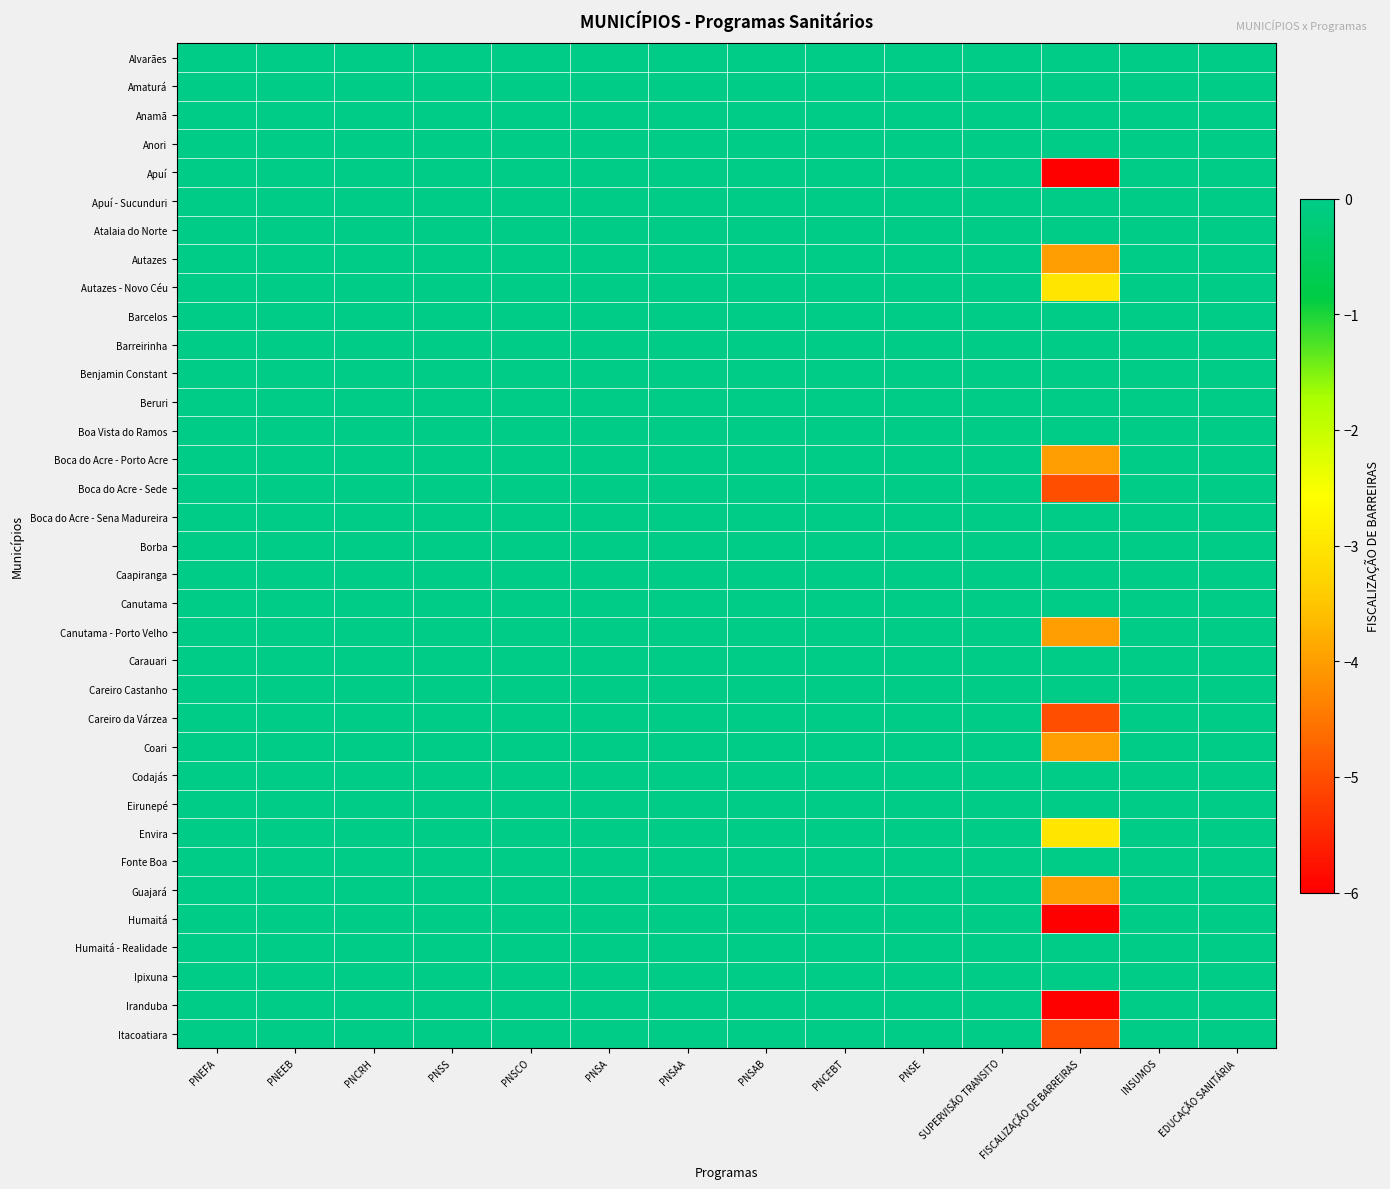

Reading right to left, list all the values displayed in this chart.

Alvarães: EDUCAÇÃO SANITÁRIA=0	INSUMOS=0	FISCALIZAÇÃO DE BARREIRAS=0	SUPERVISÃO TRANSITO=0	PNSE=0	PNCEBT=0	PNSAB=0	PNSAA=0	PNSA=0	PNSCO=0	PNSS=0	PNCRH=0	PNEEB=0	PNEFA=0
Amaturá: EDUCAÇÃO SANITÁRIA=0	INSUMOS=0	FISCALIZAÇÃO DE BARREIRAS=0	SUPERVISÃO TRANSITO=0	PNSE=0	PNCEBT=0	PNSAB=0	PNSAA=0	PNSA=0	PNSCO=0	PNSS=0	PNCRH=0	PNEEB=0	PNEFA=0
Anamã: EDUCAÇÃO SANITÁRIA=0	INSUMOS=0	FISCALIZAÇÃO DE BARREIRAS=0	SUPERVISÃO TRANSITO=0	PNSE=0	PNCEBT=0	PNSAB=0	PNSAA=0	PNSA=0	PNSCO=0	PNSS=0	PNCRH=0	PNEEB=0	PNEFA=0
Anori: EDUCAÇÃO SANITÁRIA=0	INSUMOS=0	FISCALIZAÇÃO DE BARREIRAS=0	SUPERVISÃO TRANSITO=0	PNSE=0	PNCEBT=0	PNSAB=0	PNSAA=0	PNSA=0	PNSCO=0	PNSS=0	PNCRH=0	PNEEB=0	PNEFA=0
Apuí: EDUCAÇÃO SANITÁRIA=0	INSUMOS=0	FISCALIZAÇÃO DE BARREIRAS=-6	SUPERVISÃO TRANSITO=0	PNSE=0	PNCEBT=0	PNSAB=0	PNSAA=0	PNSA=0	PNSCO=0	PNSS=0	PNCRH=0	PNEEB=0	PNEFA=0
Apuí - Sucunduri: EDUCAÇÃO SANITÁRIA=0	INSUMOS=0	FISCALIZAÇÃO DE BARREIRAS=0	SUPERVISÃO TRANSITO=0	PNSE=0	PNCEBT=0	PNSAB=0	PNSAA=0	PNSA=0	PNSCO=0	PNSS=0	PNCRH=0	PNEEB=0	PNEFA=0
Atalaia do Norte: EDUCAÇÃO SANITÁRIA=0	INSUMOS=0	FISCALIZAÇÃO DE BARREIRAS=0	SUPERVISÃO TRANSITO=0	PNSE=0	PNCEBT=0	PNSAB=0	PNSAA=0	PNSA=0	PNSCO=0	PNSS=0	PNCRH=0	PNEEB=0	PNEFA=0
Autazes: EDUCAÇÃO SANITÁRIA=0	INSUMOS=0	FISCALIZAÇÃO DE BARREIRAS=-4	SUPERVISÃO TRANSITO=0	PNSE=0	PNCEBT=0	PNSAB=0	PNSAA=0	PNSA=0	PNSCO=0	PNSS=0	PNCRH=0	PNEEB=0	PNEFA=0
Autazes - Novo Céu: EDUCAÇÃO SANITÁRIA=0	INSUMOS=0	FISCALIZAÇÃO DE BARREIRAS=-3	SUPERVISÃO TRANSITO=0	PNSE=0	PNCEBT=0	PNSAB=0	PNSAA=0	PNSA=0	PNSCO=0	PNSS=0	PNCRH=0	PNEEB=0	PNEFA=0
Barcelos: EDUCAÇÃO SANITÁRIA=0	INSUMOS=0	FISCALIZAÇÃO DE BARREIRAS=0	SUPERVISÃO TRANSITO=0	PNSE=0	PNCEBT=0	PNSAB=0	PNSAA=0	PNSA=0	PNSCO=0	PNSS=0	PNCRH=0	PNEEB=0	PNEFA=0
Barreirinha: EDUCAÇÃO SANITÁRIA=0	INSUMOS=0	FISCALIZAÇÃO DE BARREIRAS=0	SUPERVISÃO TRANSITO=0	PNSE=0	PNCEBT=0	PNSAB=0	PNSAA=0	PNSA=0	PNSCO=0	PNSS=0	PNCRH=0	PNEEB=0	PNEFA=0
Benjamin Constant: EDUCAÇÃO SANITÁRIA=0	INSUMOS=0	FISCALIZAÇÃO DE BARREIRAS=0	SUPERVISÃO TRANSITO=0	PNSE=0	PNCEBT=0	PNSAB=0	PNSAA=0	PNSA=0	PNSCO=0	PNSS=0	PNCRH=0	PNEEB=0	PNEFA=0
Beruri: EDUCAÇÃO SANITÁRIA=0	INSUMOS=0	FISCALIZAÇÃO DE BARREIRAS=0	SUPERVISÃO TRANSITO=0	PNSE=0	PNCEBT=0	PNSAB=0	PNSAA=0	PNSA=0	PNSCO=0	PNSS=0	PNCRH=0	PNEEB=0	PNEFA=0
Boa Vista do Ramos: EDUCAÇÃO SANITÁRIA=0	INSUMOS=0	FISCALIZAÇÃO DE BARREIRAS=0	SUPERVISÃO TRANSITO=0	PNSE=0	PNCEBT=0	PNSAB=0	PNSAA=0	PNSA=0	PNSCO=0	PNSS=0	PNCRH=0	PNEEB=0	PNEFA=0
Boca do Acre - Porto Acre: EDUCAÇÃO SANITÁRIA=0	INSUMOS=0	FISCALIZAÇÃO DE BARREIRAS=-4	SUPERVISÃO TRANSITO=0	PNSE=0	PNCEBT=0	PNSAB=0	PNSAA=0	PNSA=0	PNSCO=0	PNSS=0	PNCRH=0	PNEEB=0	PNEFA=0
Boca do Acre - Sede: EDUCAÇÃO SANITÁRIA=0	INSUMOS=0	FISCALIZAÇÃO DE BARREIRAS=-5	SUPERVISÃO TRANSITO=0	PNSE=0	PNCEBT=0	PNSAB=0	PNSAA=0	PNSA=0	PNSCO=0	PNSS=0	PNCRH=0	PNEEB=0	PNEFA=0
Boca do Acre - Sena Madureira: EDUCAÇÃO SANITÁRIA=0	INSUMOS=0	FISCALIZAÇÃO DE BARREIRAS=0	SUPERVISÃO TRANSITO=0	PNSE=0	PNCEBT=0	PNSAB=0	PNSAA=0	PNSA=0	PNSCO=0	PNSS=0	PNCRH=0	PNEEB=0	PNEFA=0
Borba: EDUCAÇÃO SANITÁRIA=0	INSUMOS=0	FISCALIZAÇÃO DE BARREIRAS=0	SUPERVISÃO TRANSITO=0	PNSE=0	PNCEBT=0	PNSAB=0	PNSAA=0	PNSA=0	PNSCO=0	PNSS=0	PNCRH=0	PNEEB=0	PNEFA=0
Caapiranga: EDUCAÇÃO SANITÁRIA=0	INSUMOS=0	FISCALIZAÇÃO DE BARREIRAS=0	SUPERVISÃO TRANSITO=0	PNSE=0	PNCEBT=0	PNSAB=0	PNSAA=0	PNSA=0	PNSCO=0	PNSS=0	PNCRH=0	PNEEB=0	PNEFA=0
Canutama: EDUCAÇÃO SANITÁRIA=0	INSUMOS=0	FISCALIZAÇÃO DE BARREIRAS=0	SUPERVISÃO TRANSITO=0	PNSE=0	PNCEBT=0	PNSAB=0	PNSAA=0	PNSA=0	PNSCO=0	PNSS=0	PNCRH=0	PNEEB=0	PNEFA=0
Canutama - Porto Velho: EDUCAÇÃO SANITÁRIA=0	INSUMOS=0	FISCALIZAÇÃO DE BARREIRAS=-4	SUPERVISÃO TRANSITO=0	PNSE=0	PNCEBT=0	PNSAB=0	PNSAA=0	PNSA=0	PNSCO=0	PNSS=0	PNCRH=0	PNEEB=0	PNEFA=0
Carauari: EDUCAÇÃO SANITÁRIA=0	INSUMOS=0	FISCALIZAÇÃO DE BARREIRAS=0	SUPERVISÃO TRANSITO=0	PNSE=0	PNCEBT=0	PNSAB=0	PNSAA=0	PNSA=0	PNSCO=0	PNSS=0	PNCRH=0	PNEEB=0	PNEFA=0
Careiro Castanho: EDUCAÇÃO SANITÁRIA=0	INSUMOS=0	FISCALIZAÇÃO DE BARREIRAS=0	SUPERVISÃO TRANSITO=0	PNSE=0	PNCEBT=0	PNSAB=0	PNSAA=0	PNSA=0	PNSCO=0	PNSS=0	PNCRH=0	PNEEB=0	PNEFA=0
Careiro da Várzea: EDUCAÇÃO SANITÁRIA=0	INSUMOS=0	FISCALIZAÇÃO DE BARREIRAS=-5	SUPERVISÃO TRANSITO=0	PNSE=0	PNCEBT=0	PNSAB=0	PNSAA=0	PNSA=0	PNSCO=0	PNSS=0	PNCRH=0	PNEEB=0	PNEFA=0
Coari: EDUCAÇÃO SANITÁRIA=0	INSUMOS=0	FISCALIZAÇÃO DE BARREIRAS=-4	SUPERVISÃO TRANSITO=0	PNSE=0	PNCEBT=0	PNSAB=0	PNSAA=0	PNSA=0	PNSCO=0	PNSS=0	PNCRH=0	PNEEB=0	PNEFA=0
Codajás: EDUCAÇÃO SANITÁRIA=0	INSUMOS=0	FISCALIZAÇÃO DE BARREIRAS=0	SUPERVISÃO TRANSITO=0	PNSE=0	PNCEBT=0	PNSAB=0	PNSAA=0	PNSA=0	PNSCO=0	PNSS=0	PNCRH=0	PNEEB=0	PNEFA=0
Eirunepé: EDUCAÇÃO SANITÁRIA=0	INSUMOS=0	FISCALIZAÇÃO DE BARREIRAS=0	SUPERVISÃO TRANSITO=0	PNSE=0	PNCEBT=0	PNSAB=0	PNSAA=0	PNSA=0	PNSCO=0	PNSS=0	PNCRH=0	PNEEB=0	PNEFA=0
Envira: EDUCAÇÃO SANITÁRIA=0	INSUMOS=0	FISCALIZAÇÃO DE BARREIRAS=-3	SUPERVISÃO TRANSITO=0	PNSE=0	PNCEBT=0	PNSAB=0	PNSAA=0	PNSA=0	PNSCO=0	PNSS=0	PNCRH=0	PNEEB=0	PNEFA=0
Fonte Boa: EDUCAÇÃO SANITÁRIA=0	INSUMOS=0	FISCALIZAÇÃO DE BARREIRAS=0	SUPERVISÃO TRANSITO=0	PNSE=0	PNCEBT=0	PNSAB=0	PNSAA=0	PNSA=0	PNSCO=0	PNSS=0	PNCRH=0	PNEEB=0	PNEFA=0
Guajará: EDUCAÇÃO SANITÁRIA=0	INSUMOS=0	FISCALIZAÇÃO DE BARREIRAS=-4	SUPERVISÃO TRANSITO=0	PNSE=0	PNCEBT=0	PNSAB=0	PNSAA=0	PNSA=0	PNSCO=0	PNSS=0	PNCRH=0	PNEEB=0	PNEFA=0
Humaitá: EDUCAÇÃO SANITÁRIA=0	INSUMOS=0	FISCALIZAÇÃO DE BARREIRAS=-6	SUPERVISÃO TRANSITO=0	PNSE=0	PNCEBT=0	PNSAB=0	PNSAA=0	PNSA=0	PNSCO=0	PNSS=0	PNCRH=0	PNEEB=0	PNEFA=0
Humaitá - Realidade: EDUCAÇÃO SANITÁRIA=0	INSUMOS=0	FISCALIZAÇÃO DE BARREIRAS=0	SUPERVISÃO TRANSITO=0	PNSE=0	PNCEBT=0	PNSAB=0	PNSAA=0	PNSA=0	PNSCO=0	PNSS=0	PNCRH=0	PNEEB=0	PNEFA=0
Ipixuna: EDUCAÇÃO SANITÁRIA=0	INSUMOS=0	FISCALIZAÇÃO DE BARREIRAS=0	SUPERVISÃO TRANSITO=0	PNSE=0	PNCEBT=0	PNSAB=0	PNSAA=0	PNSA=0	PNSCO=0	PNSS=0	PNCRH=0	PNEEB=0	PNEFA=0
Iranduba: EDUCAÇÃO SANITÁRIA=0	INSUMOS=0	FISCALIZAÇÃO DE BARREIRAS=-6	SUPERVISÃO TRANSITO=0	PNSE=0	PNCEBT=0	PNSAB=0	PNSAA=0	PNSA=0	PNSCO=0	PNSS=0	PNCRH=0	PNEEB=0	PNEFA=0
Itacoatiara: EDUCAÇÃO SANITÁRIA=0	INSUMOS=0	FISCALIZAÇÃO DE BARREIRAS=-5	SUPERVISÃO TRANSITO=0	PNSE=0	PNCEBT=0	PNSAB=0	PNSAA=0	PNSA=0	PNSCO=0	PNSS=0	PNCRH=0	PNEEB=0	PNEFA=0